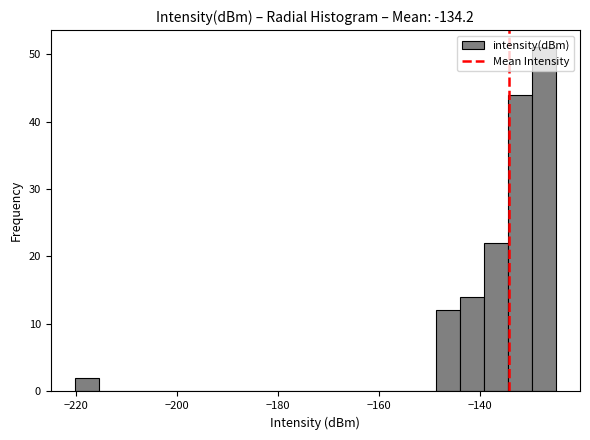

Around what value on the x-axis is the tallest bar? Give the approximate position of its centre, as read against the axis.

-128